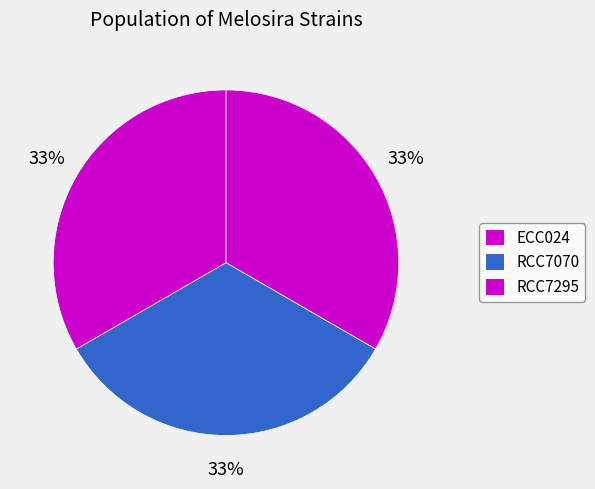

To the nearest percent, what portion does RCC7070 represent?

33%